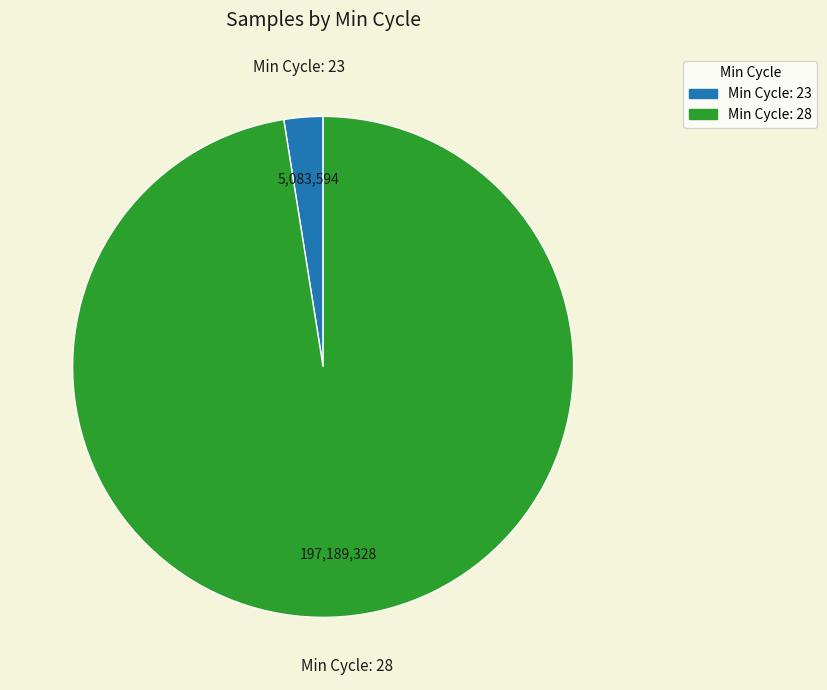

Is there a majority slice in this chart?

Yes